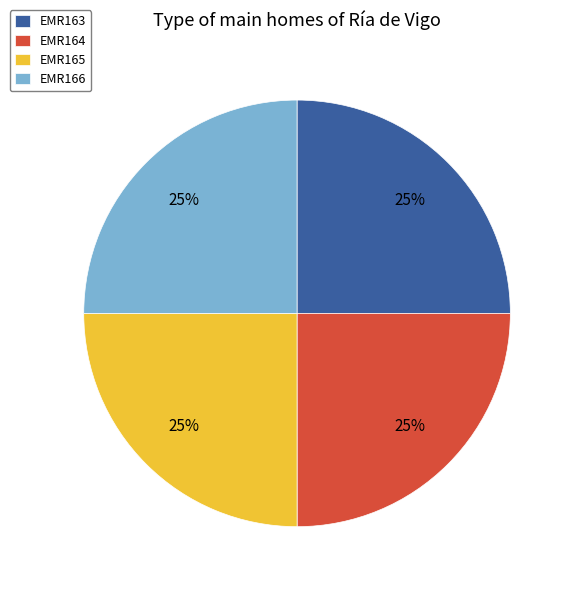

What is the ratio of the value at EMR163 to the value at EMR164?

1.0